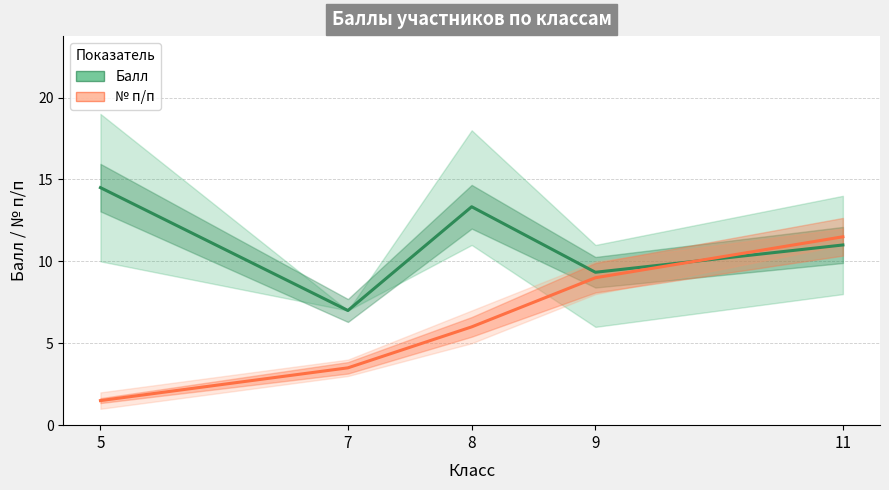

What are all the series names shown in the legend?

Балл, № п/п